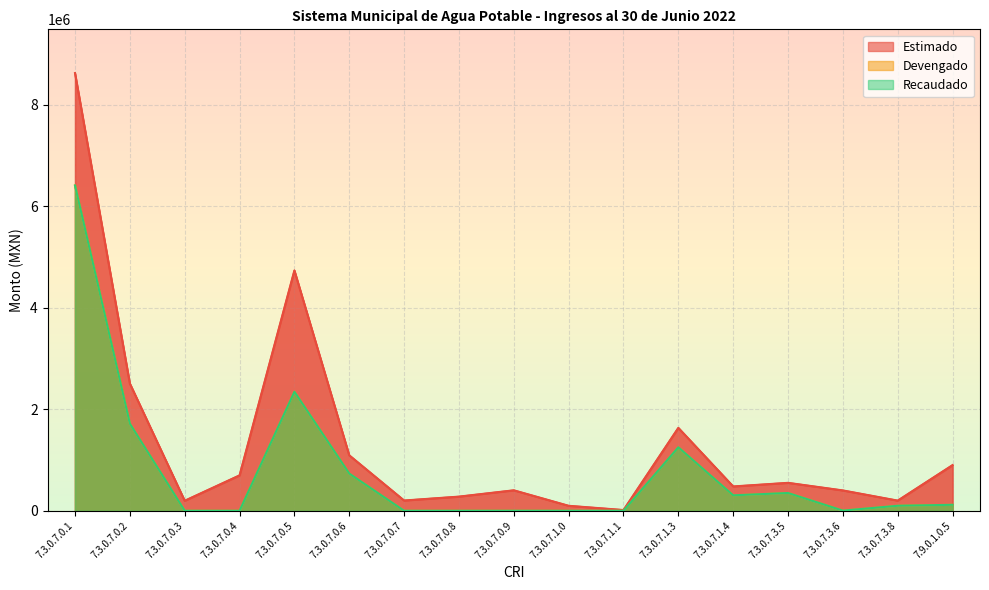

What is the label of the 5th point from the left?

7.3.0.7.0.5